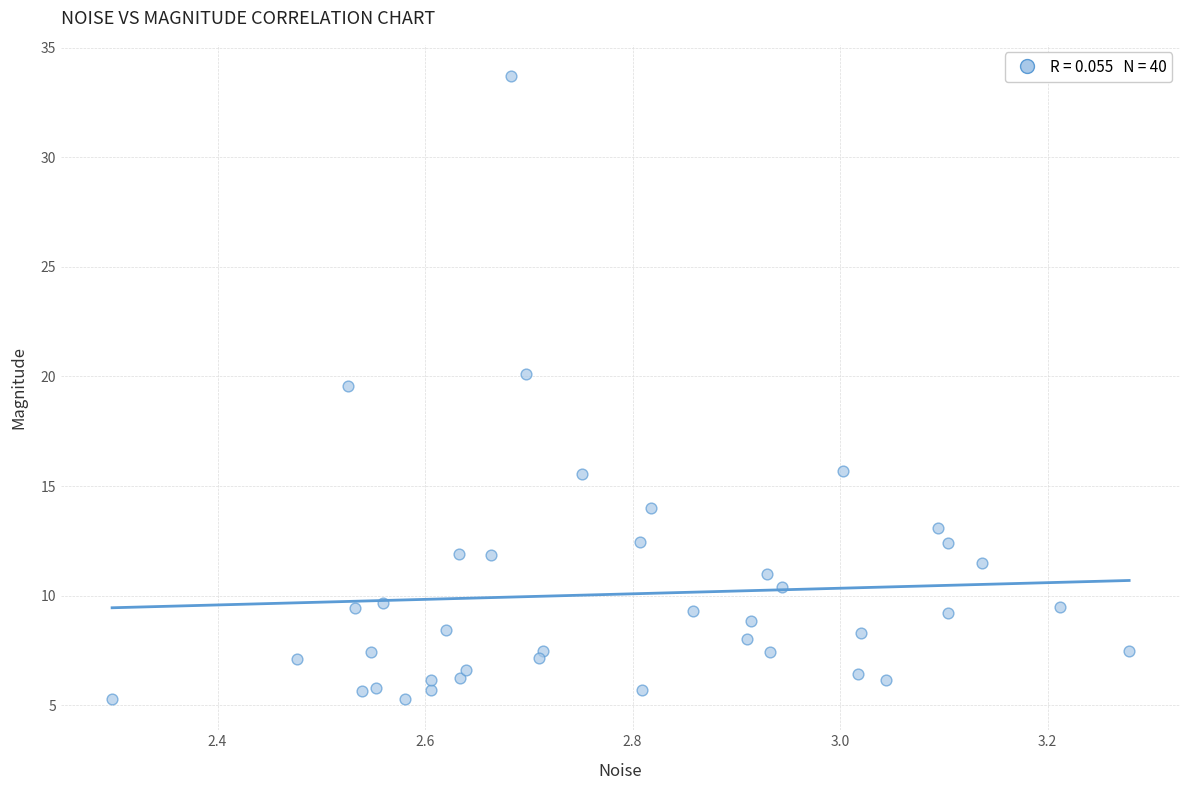

What Y value in the scatter plot is closest to 19?

19.6